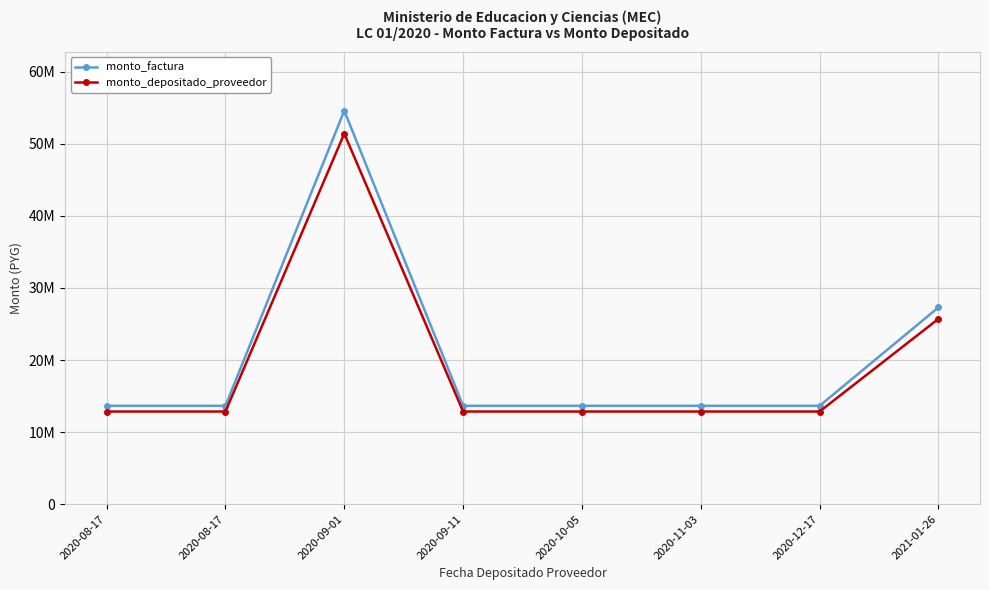

True or false: monto_depositado_proveedor has a value of 21831754 at 2020-08-17.

False